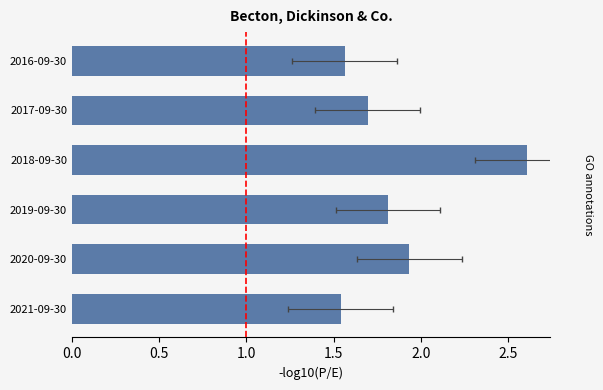

Does the chart contain any negative values?

No